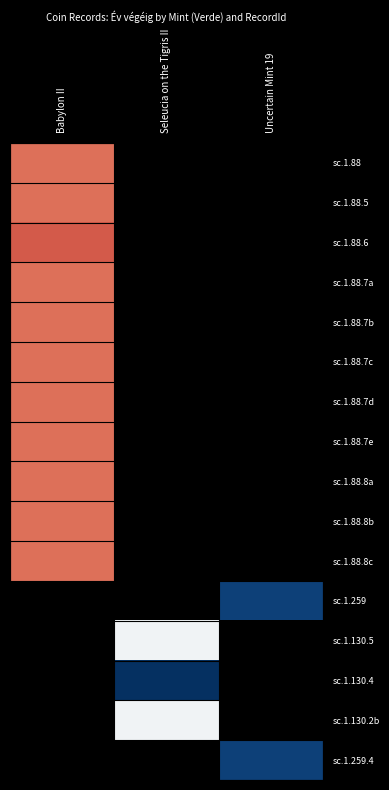

Between Babylon II and Uncertain Mint 19, which is larger?

Uncertain Mint 19